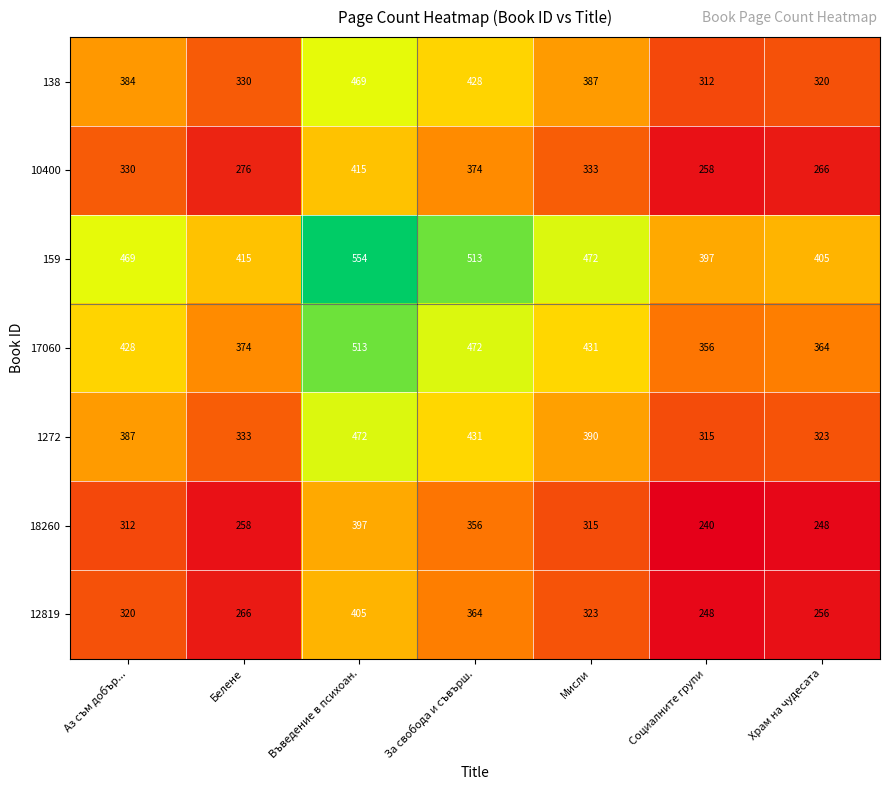

What is the difference between the maximum and minimum values in the 17060 series?

157